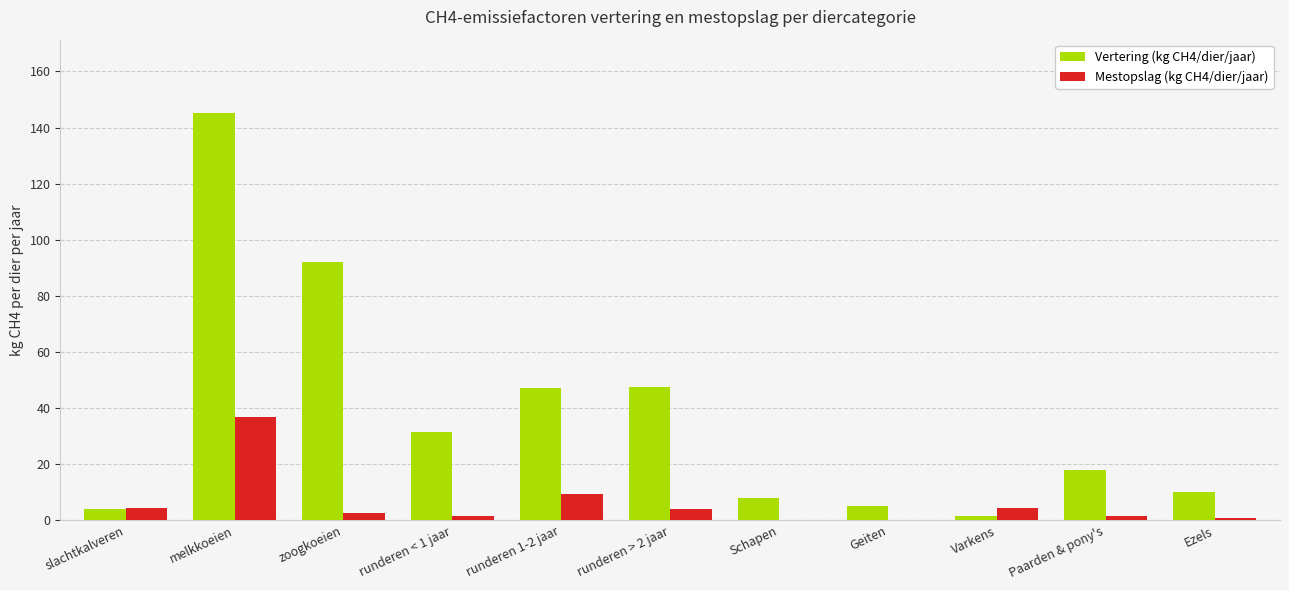

How many series are shown in this chart?

2